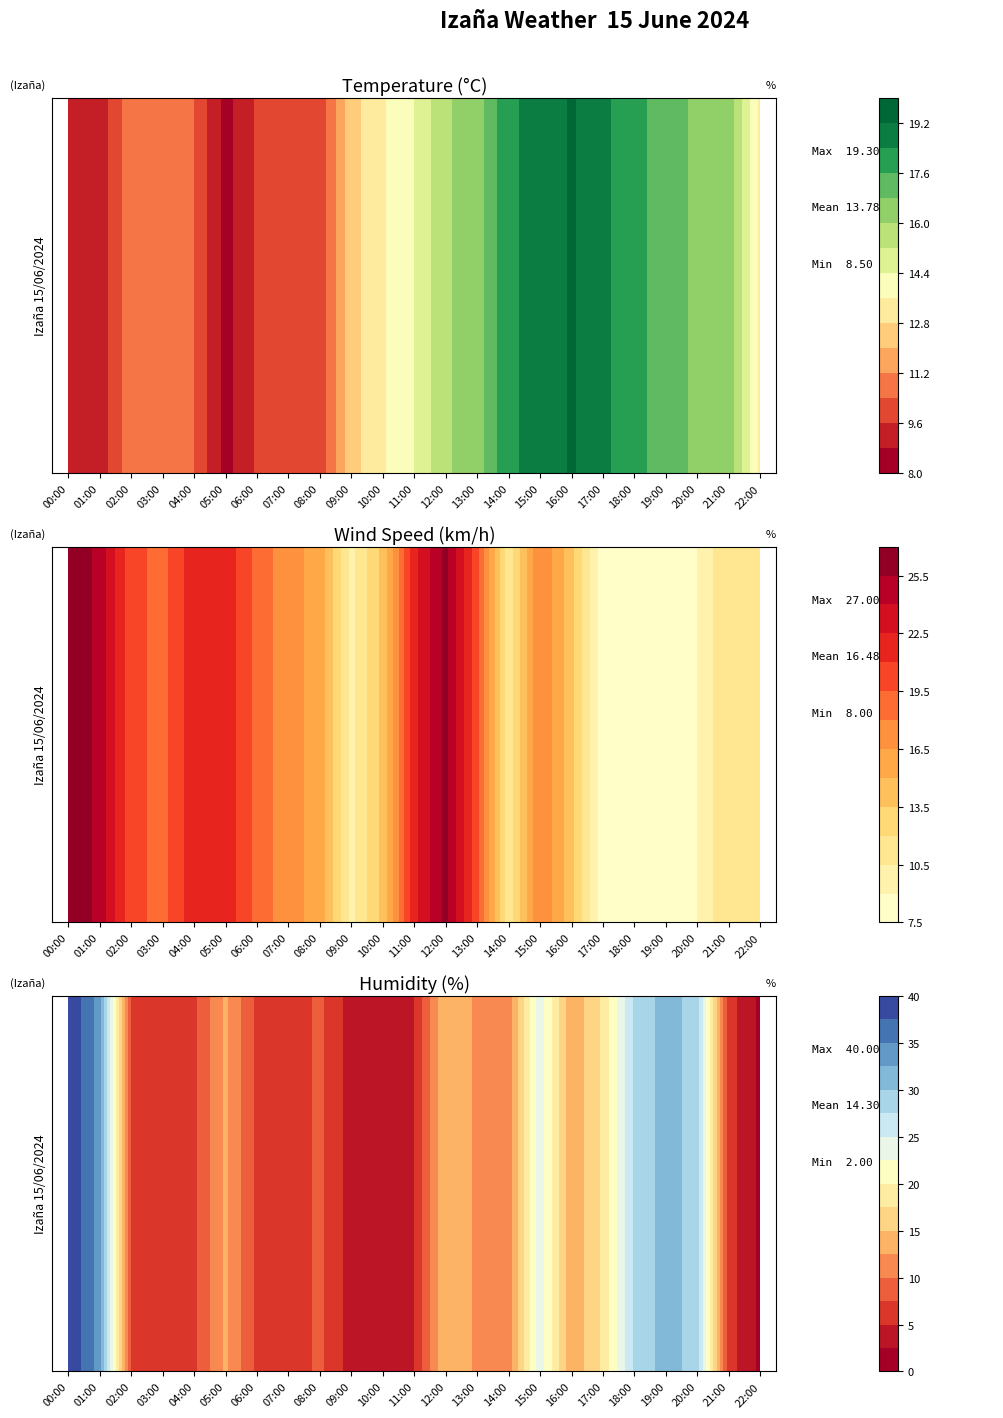

True or false: Wind speed has a value of 42.4 at Wind speed.

False